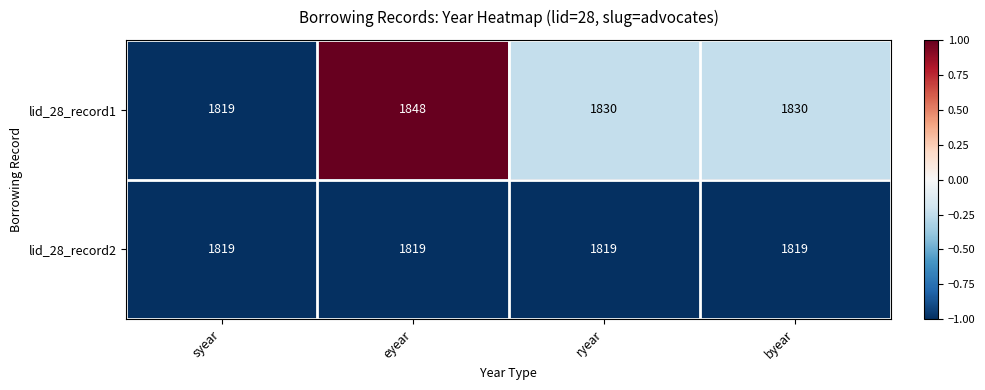

What is the total value across all series at syear?

3638